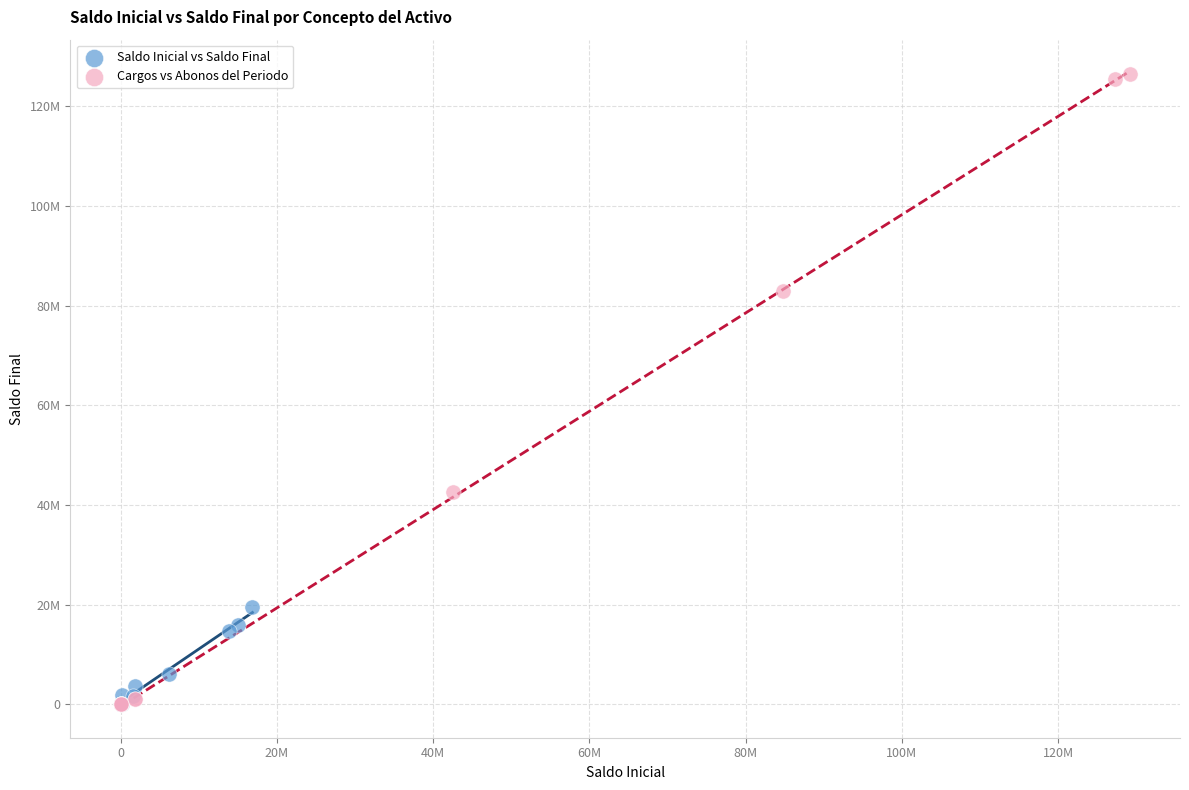

What are all the series names shown in the legend?

Saldo Inicial vs Saldo Final, Cargos vs Abonos del Periodo